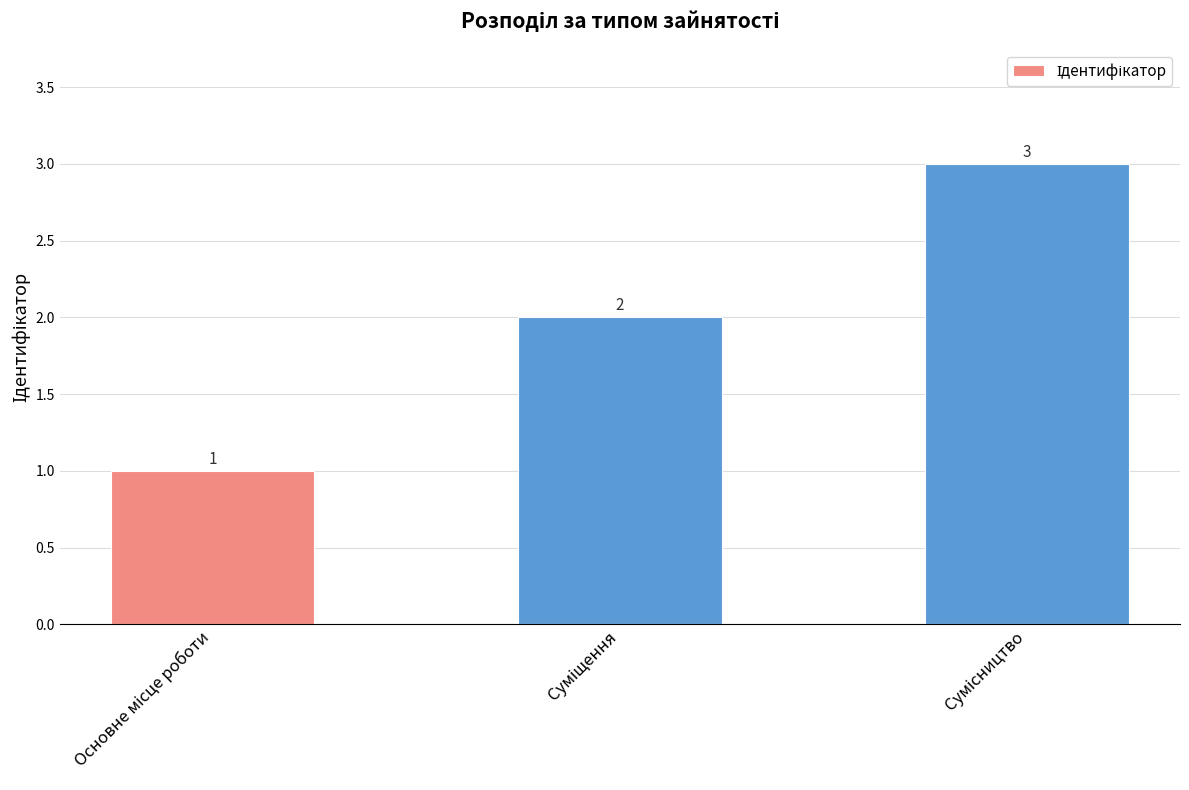

How many data points are less than 2?

1